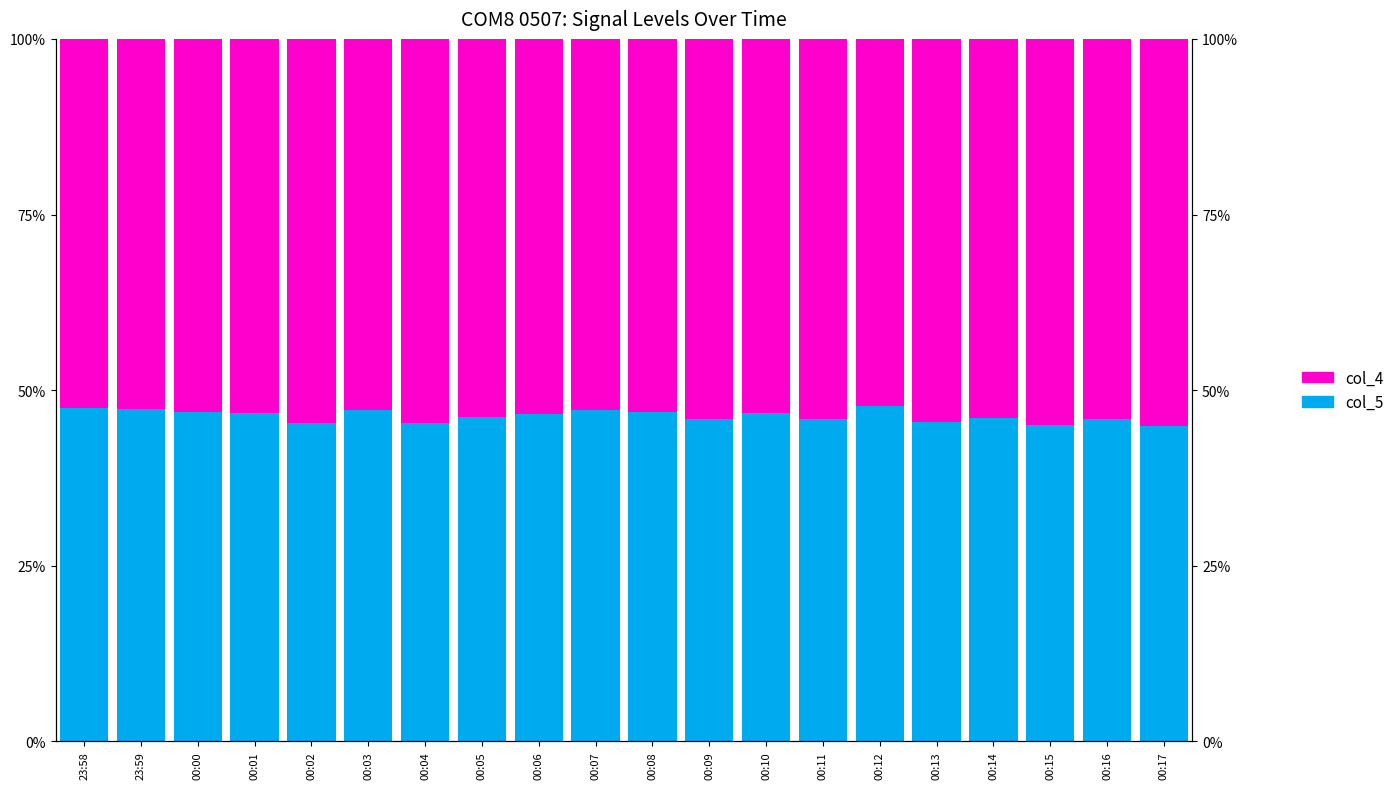

Rank the series at 23:58 from highest to lowest value.

col_4, col_5